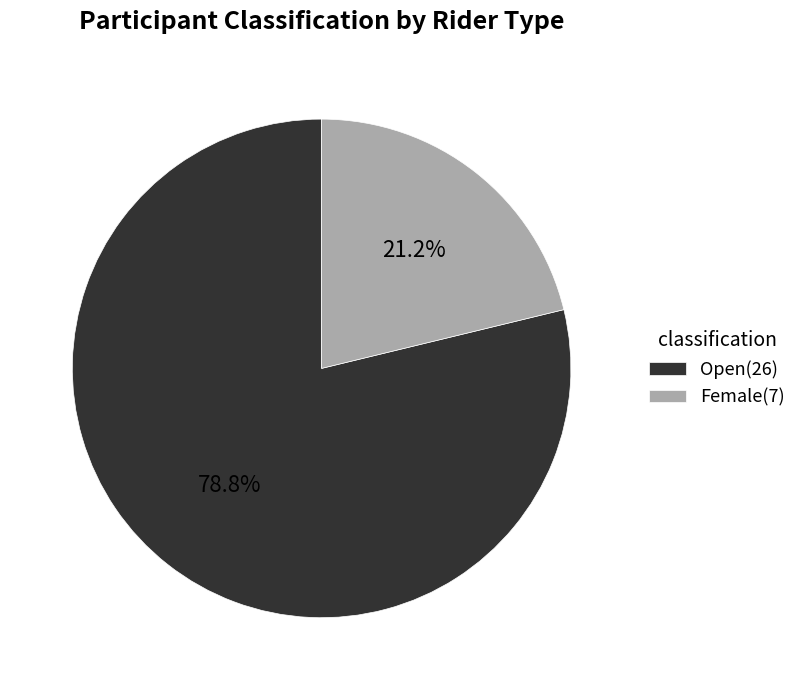

Count the number of slices in the pie.

2